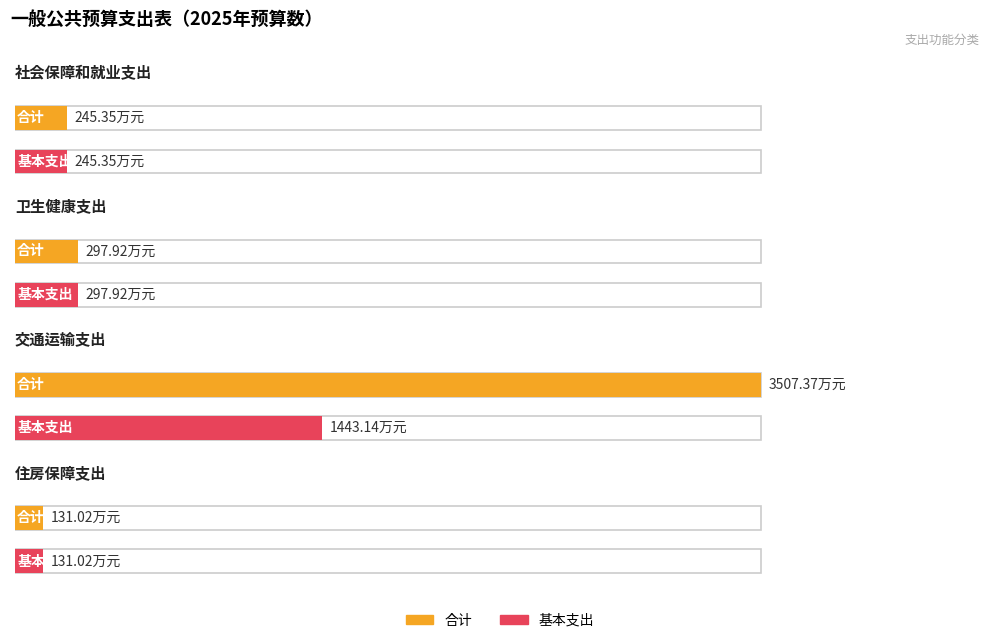

How many data points in 合计 are above 297?

2